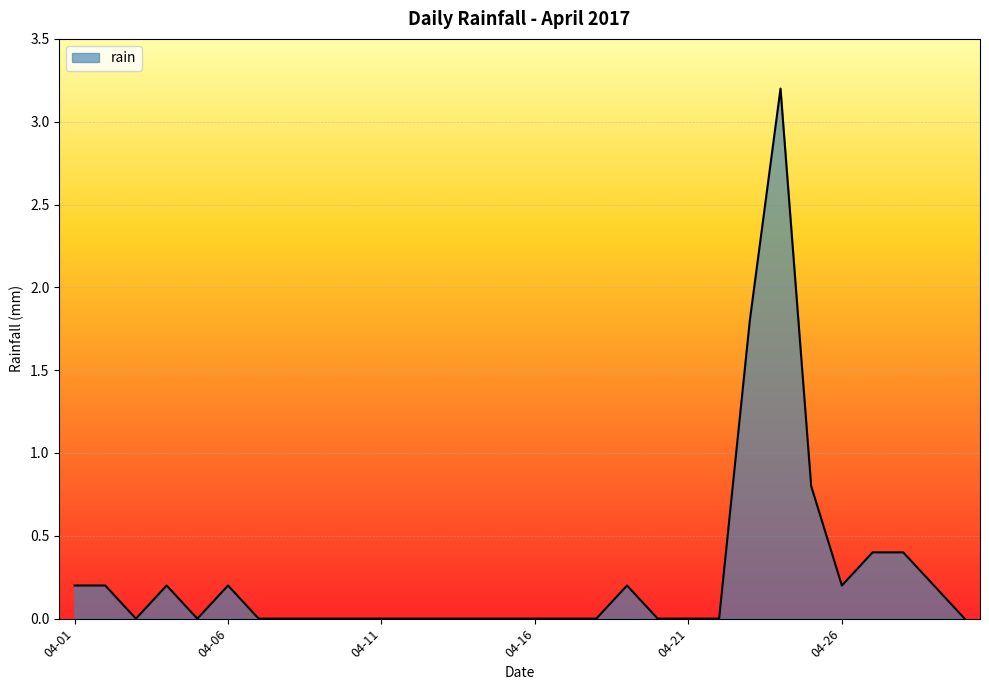

What is the maximum value shown in the chart?

3.2